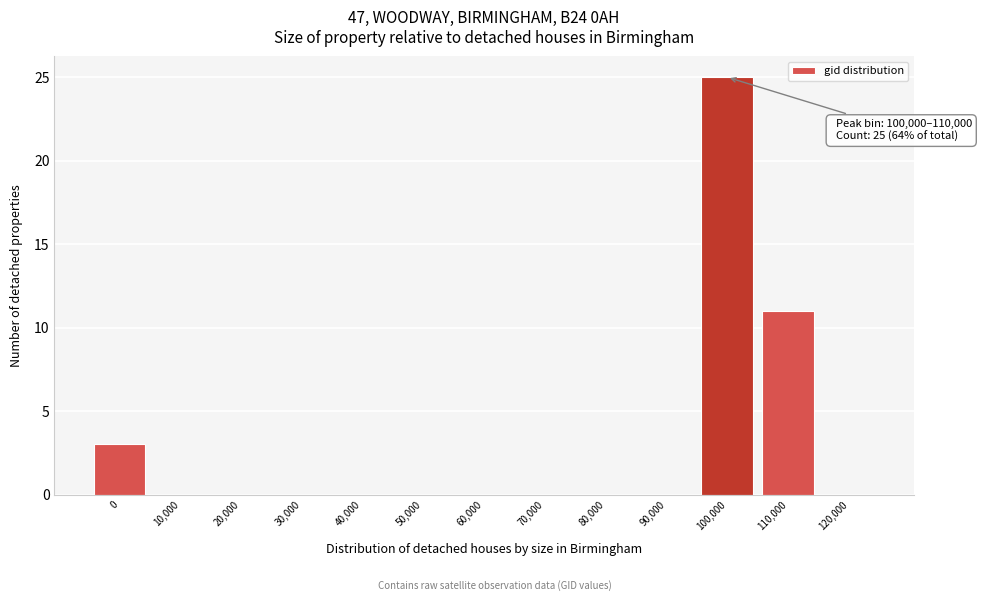

Reading left to right, what are all the values shown in this chart?

0=3	10,000=0	20,000=0	30,000=0	40,000=0	50,000=0	60,000=0	70,000=0	80,000=0	90,000=0	100,000=25	110,000=11	120,000=0